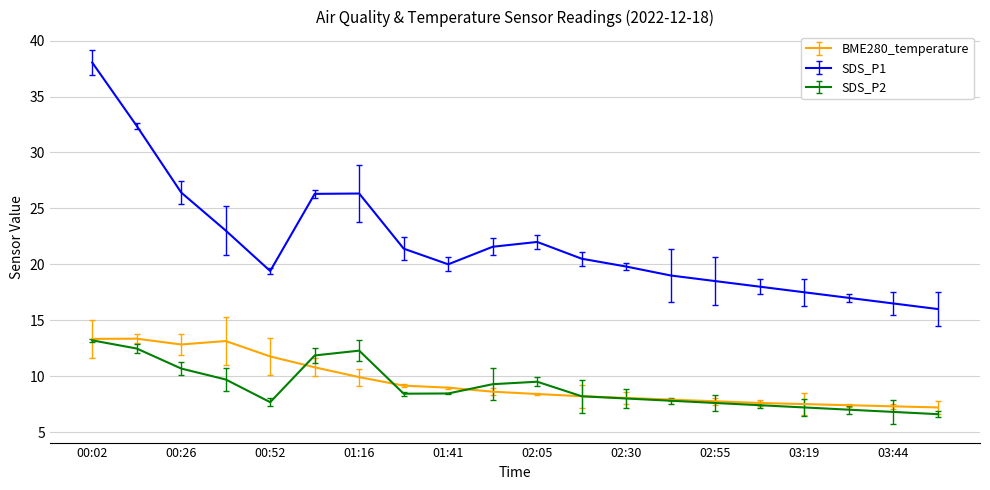

True or false: BME280_temperature and SDS_P1 intersect in this chart.

False